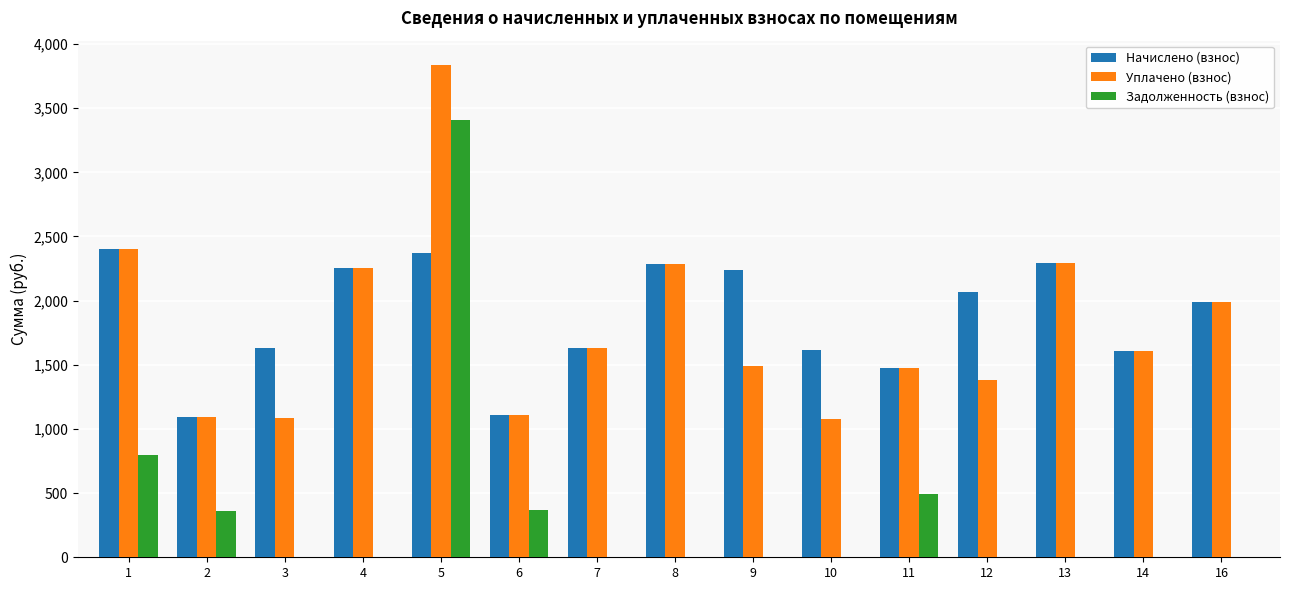

What are all the series names shown in the legend?

Начислено (взнос), Уплачено (взнос), Задолженность (взнос)